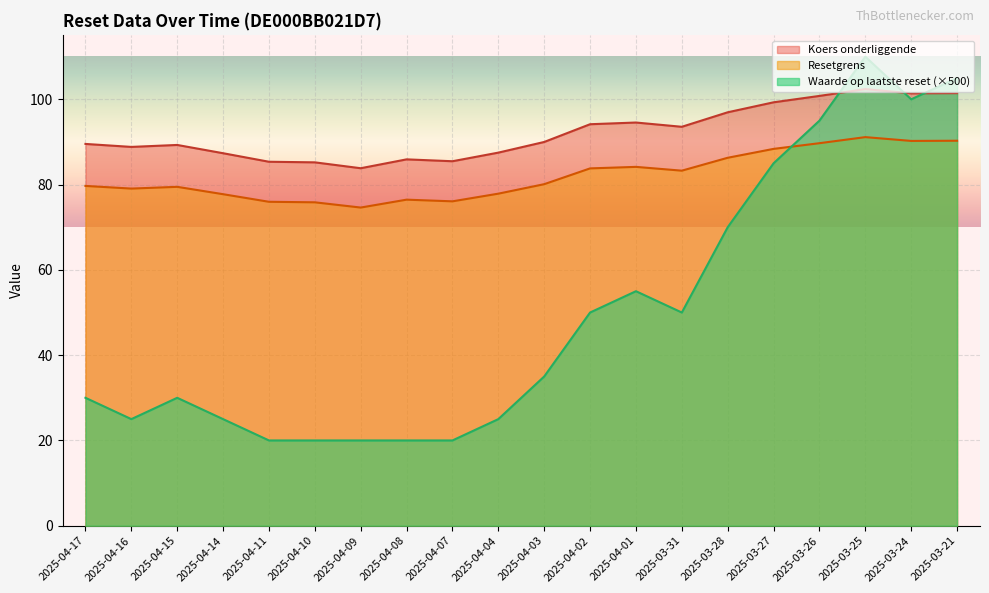

What is the average value of the Waarde op laatste reset series?

49.5